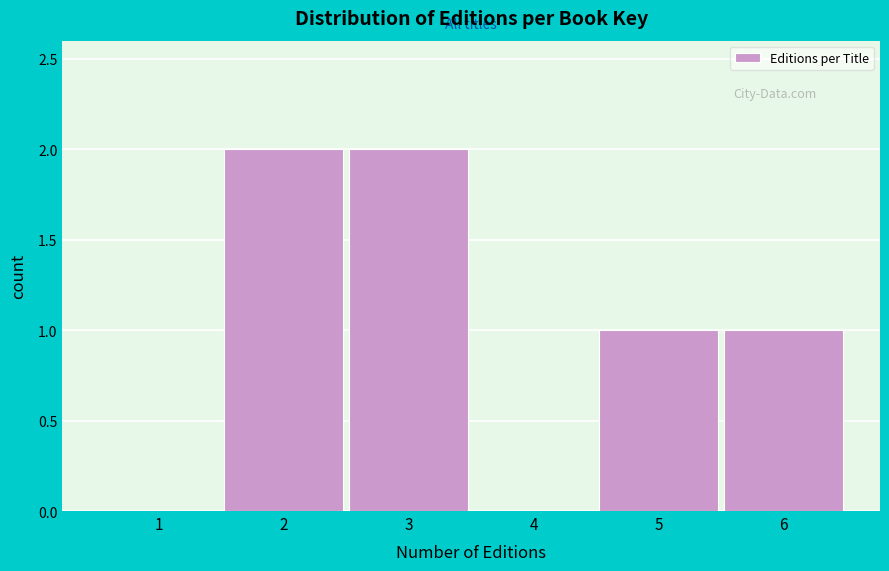

Reading left to right, what are all the values shown in this chart?

1=0	2=2	3=2	4=0	5=1	6=1